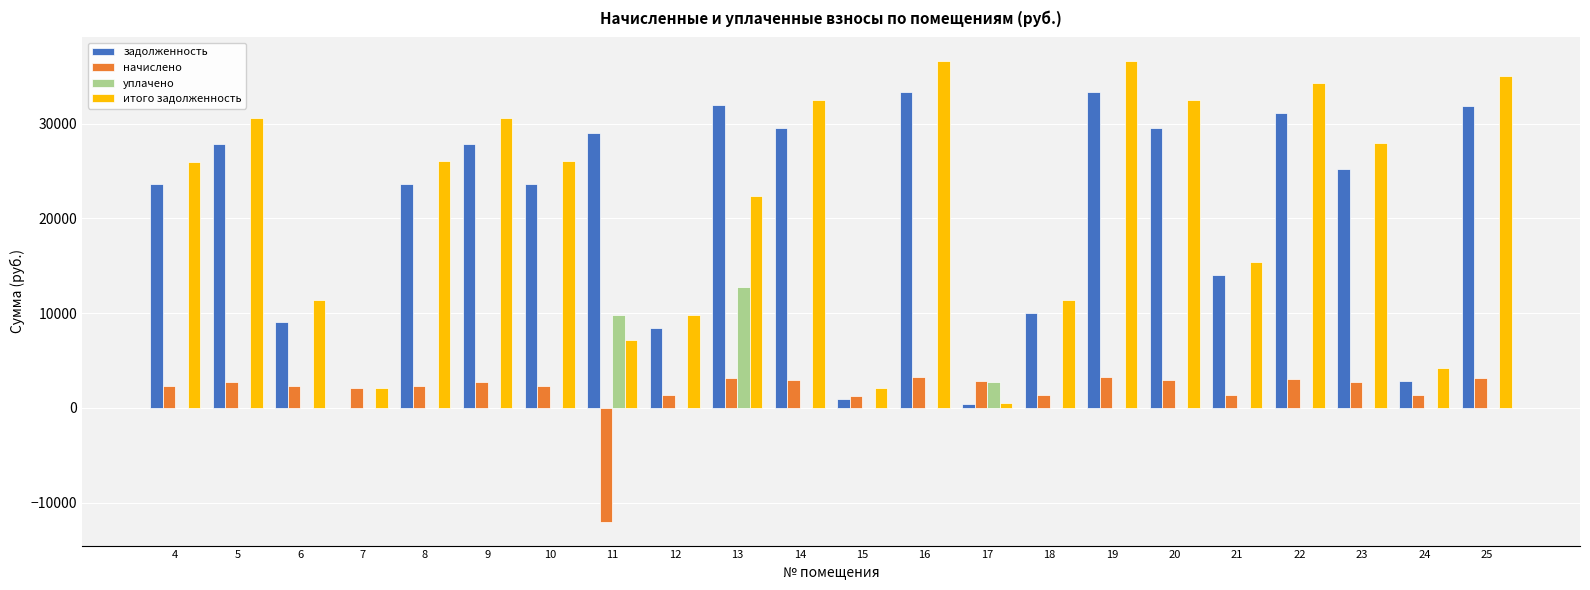

What is the sum of all начислено values?

39208.7